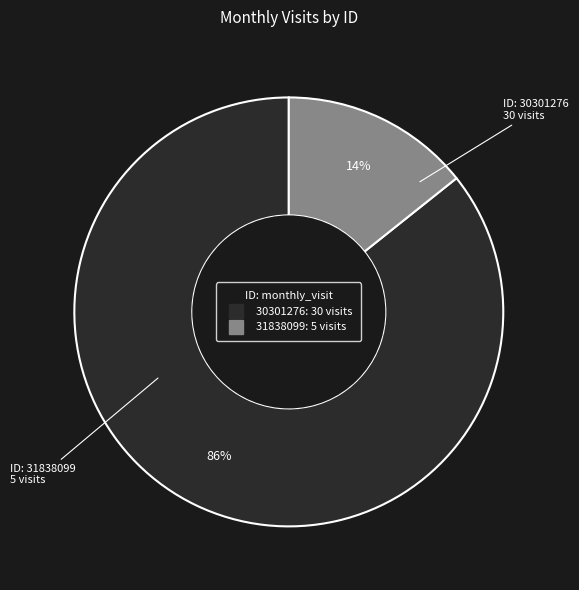

Combined, do 30301276 and 31838099 account for over 50%?

Yes